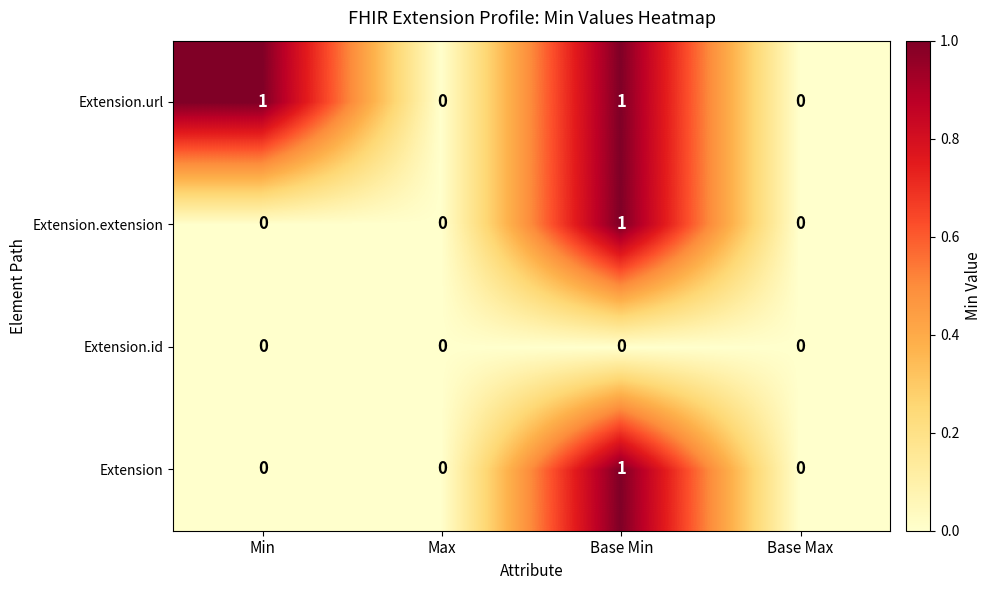

Which series changed the most between Min and Max?

Extension.url